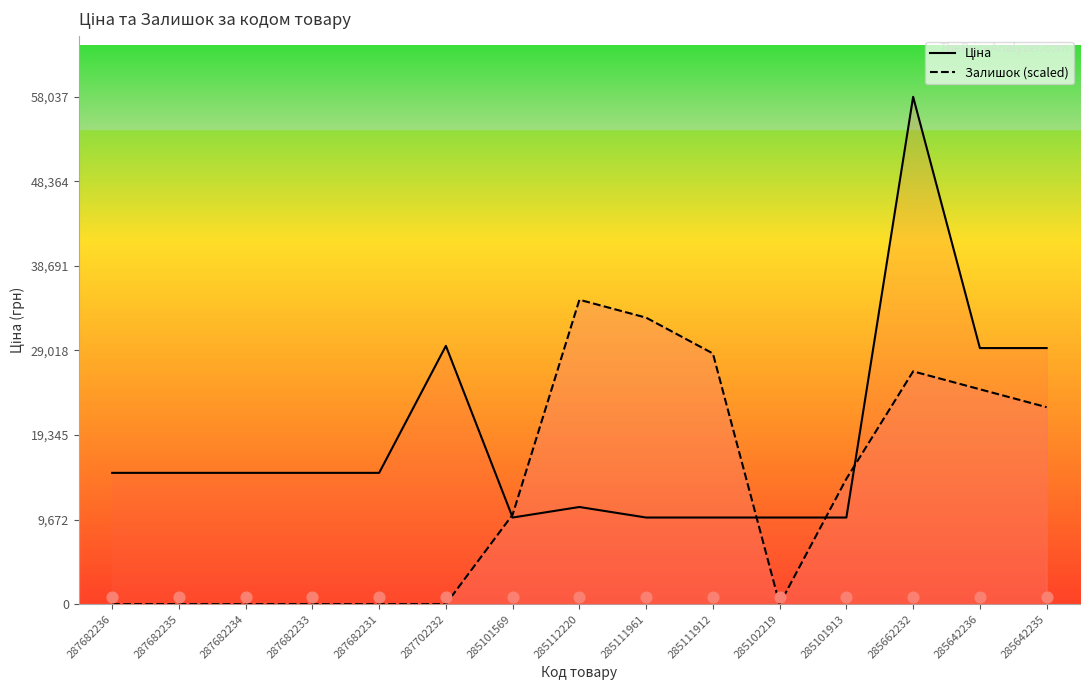

Is the value of Ціна at 287702232 greater than the value of Залишок (scaled) at 285101913?

Yes